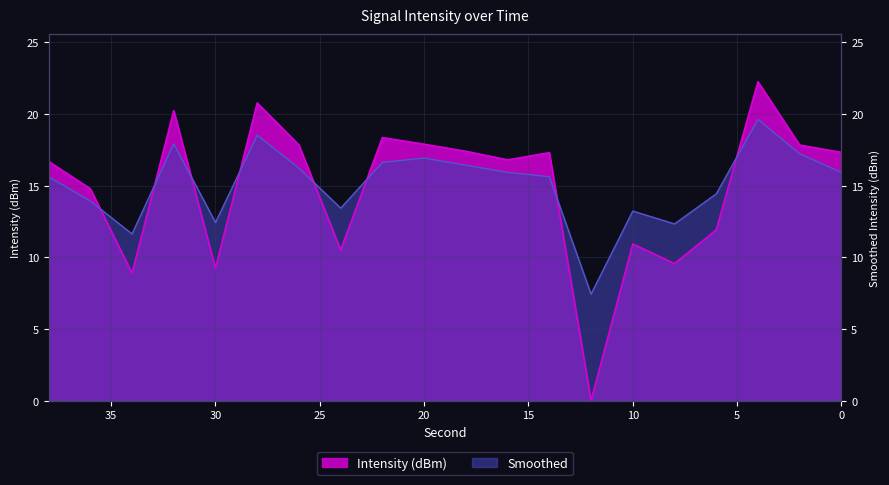

Between 26 and 34, which is larger?

26